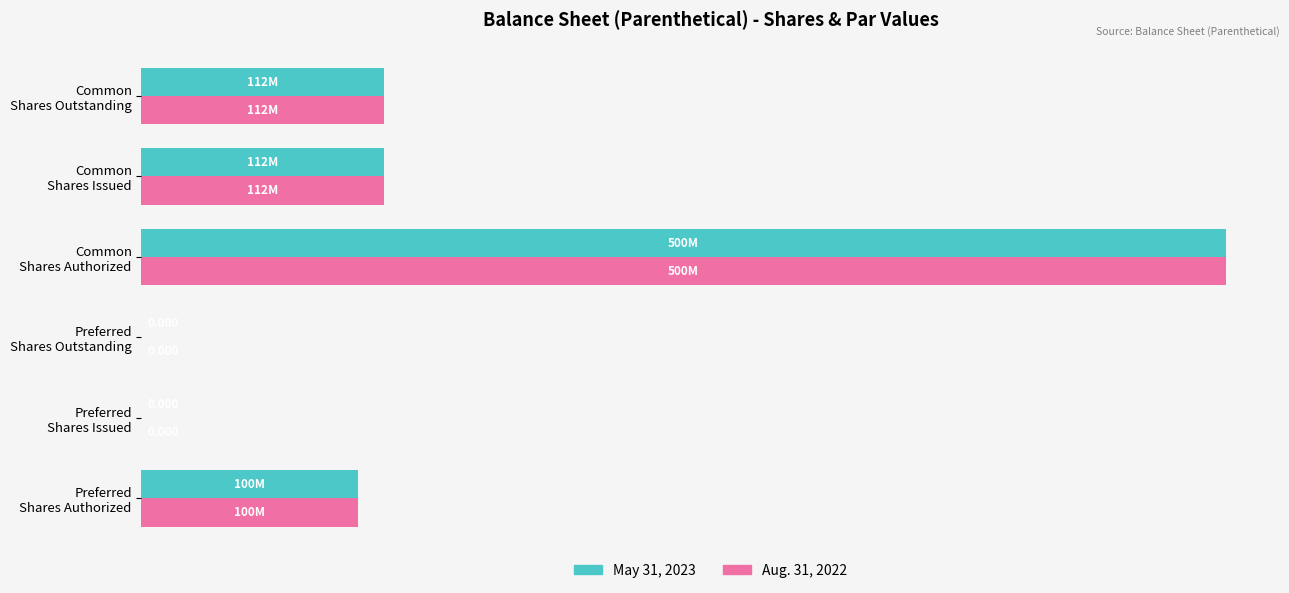

List the series in order of their peak value, highest first.

May 31, 2023, Aug. 31, 2022